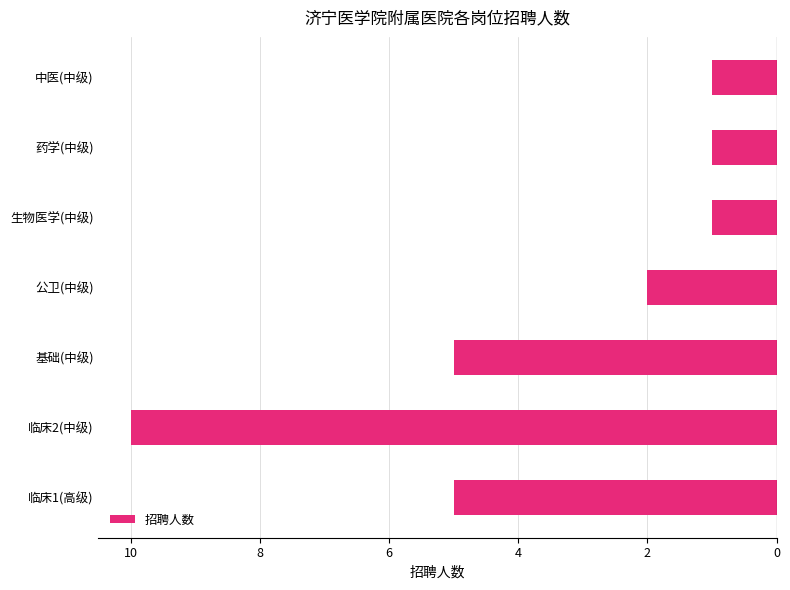

What is the difference between the maximum and minimum values?

9